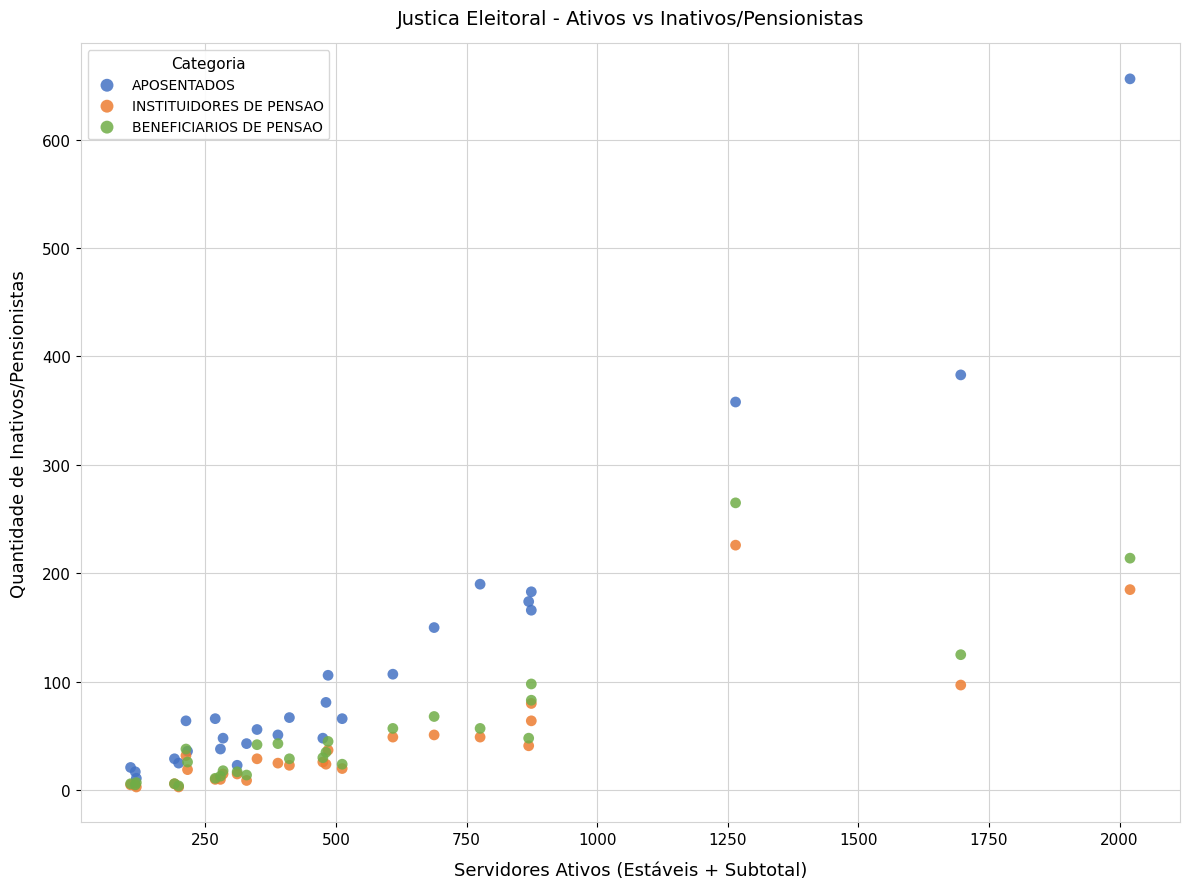

Across all series, what Y value is closest to 329?

358